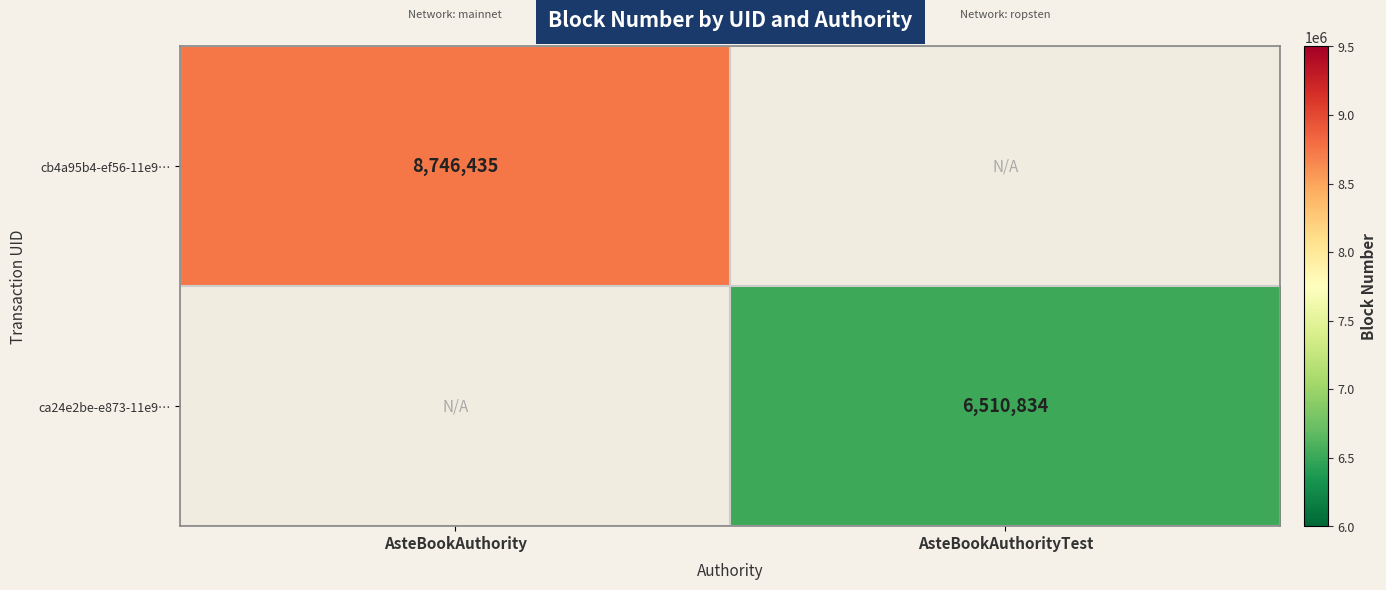

True or false: ca24e2be-e873-11e9… has a value of 6510834 at AsteBookAuthorityTest.

True